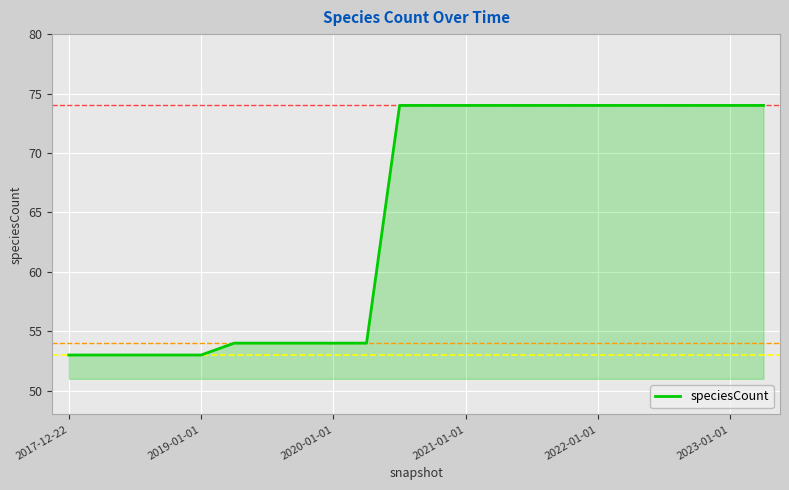

What is the smallest value displayed?

53